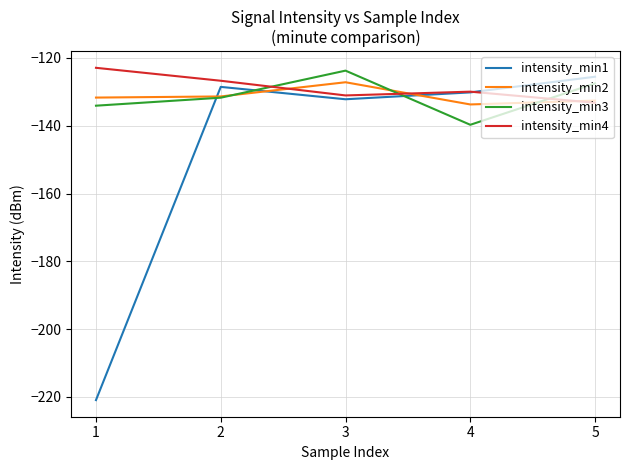

Is this an area chart (filled region under the line)?

No